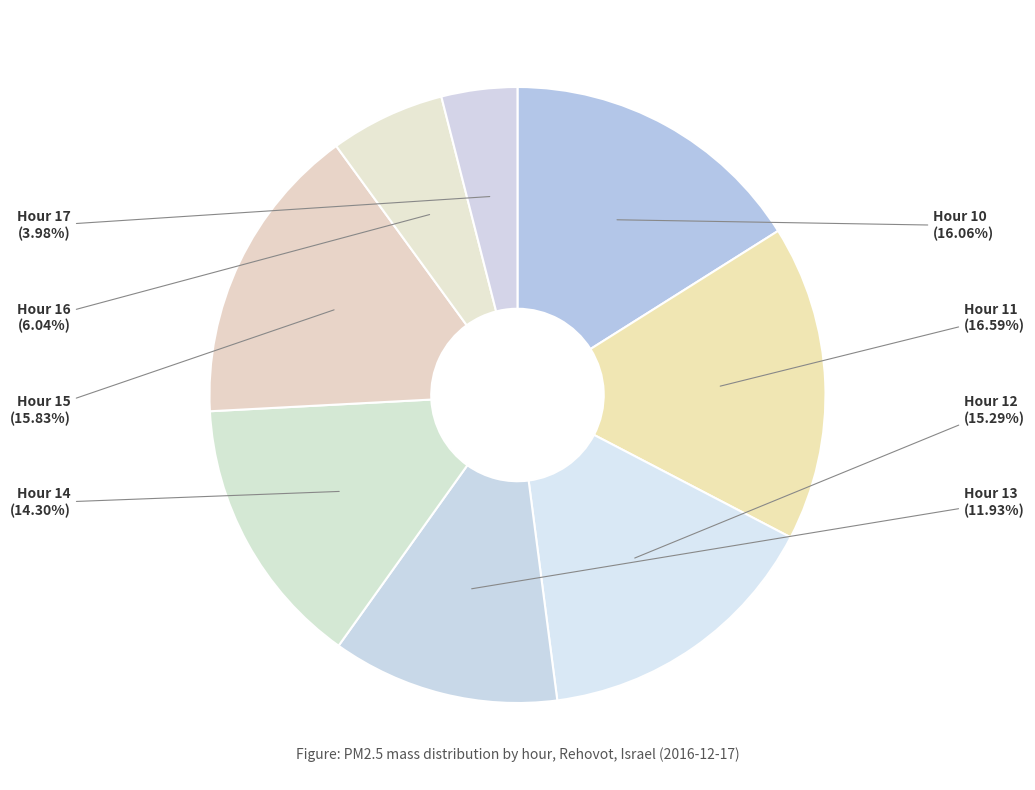

What percentage is the Hour 13 slice, to the nearest percent?

12%